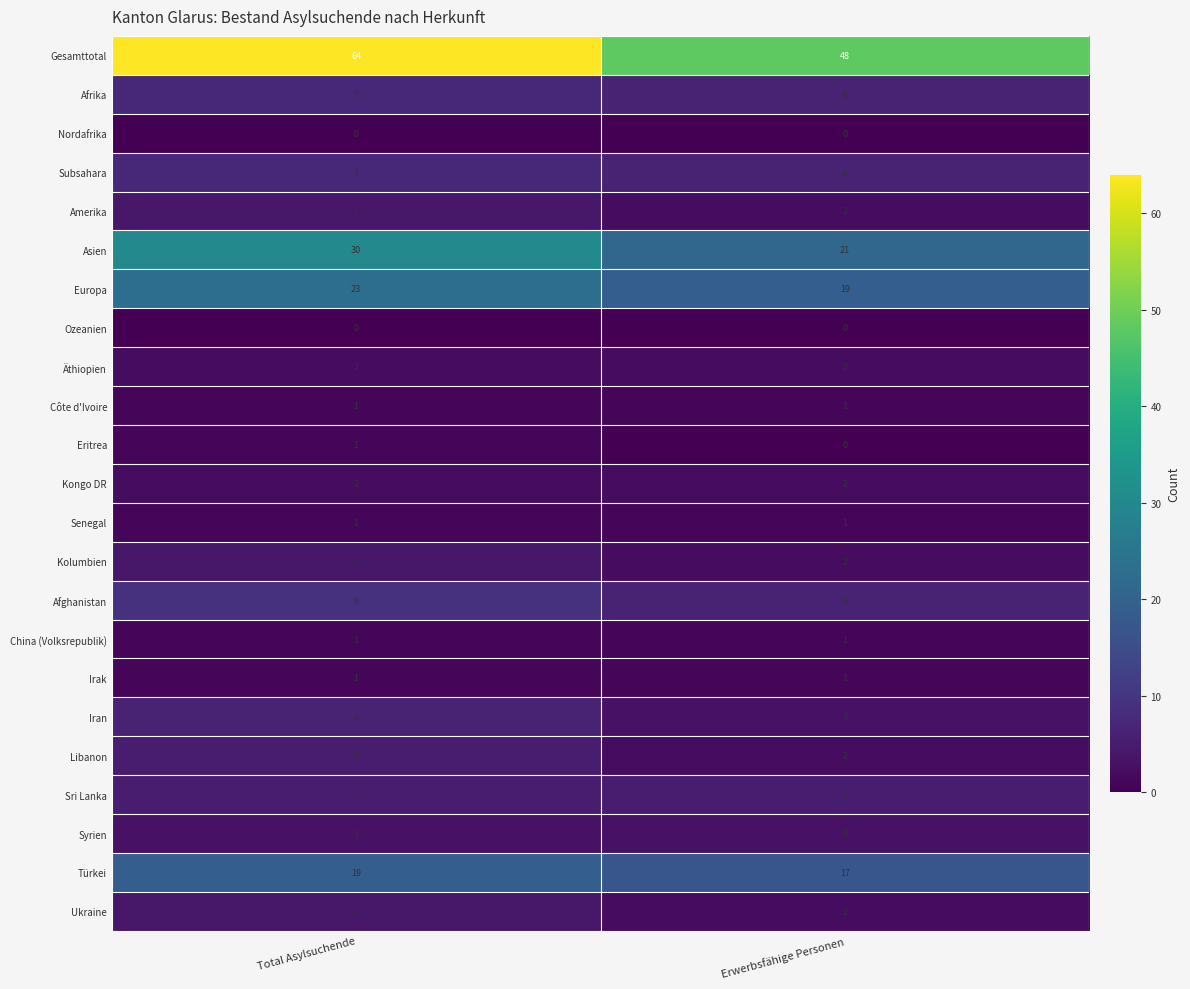

At which label does Amerika reach its peak?

Total Asylsuchende